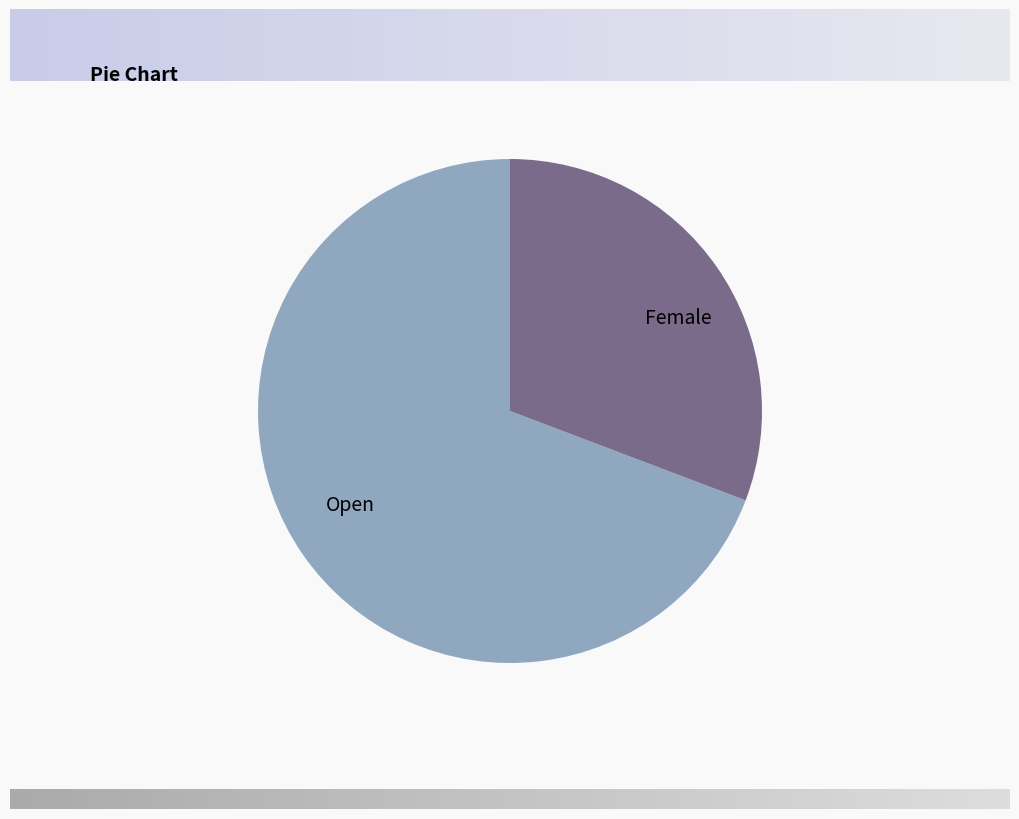

Which slice is the largest?

Open